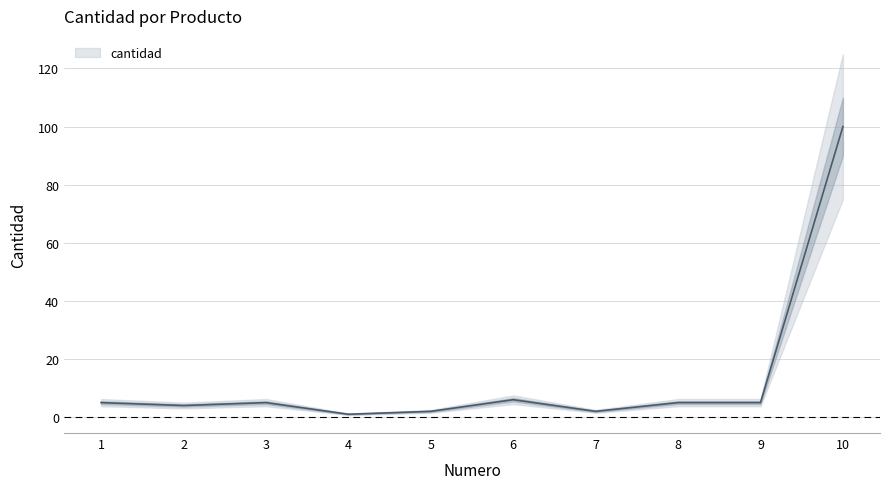

How many interior local valleys (lower than both neighbors) does the data have?

3